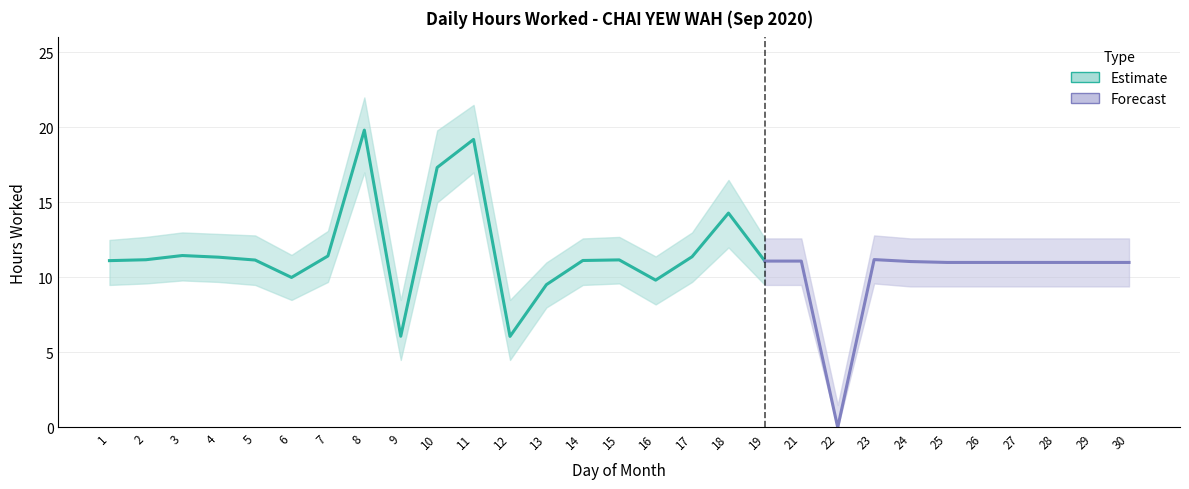

True or false: there are more than 0 points higher than both neighbors.

True